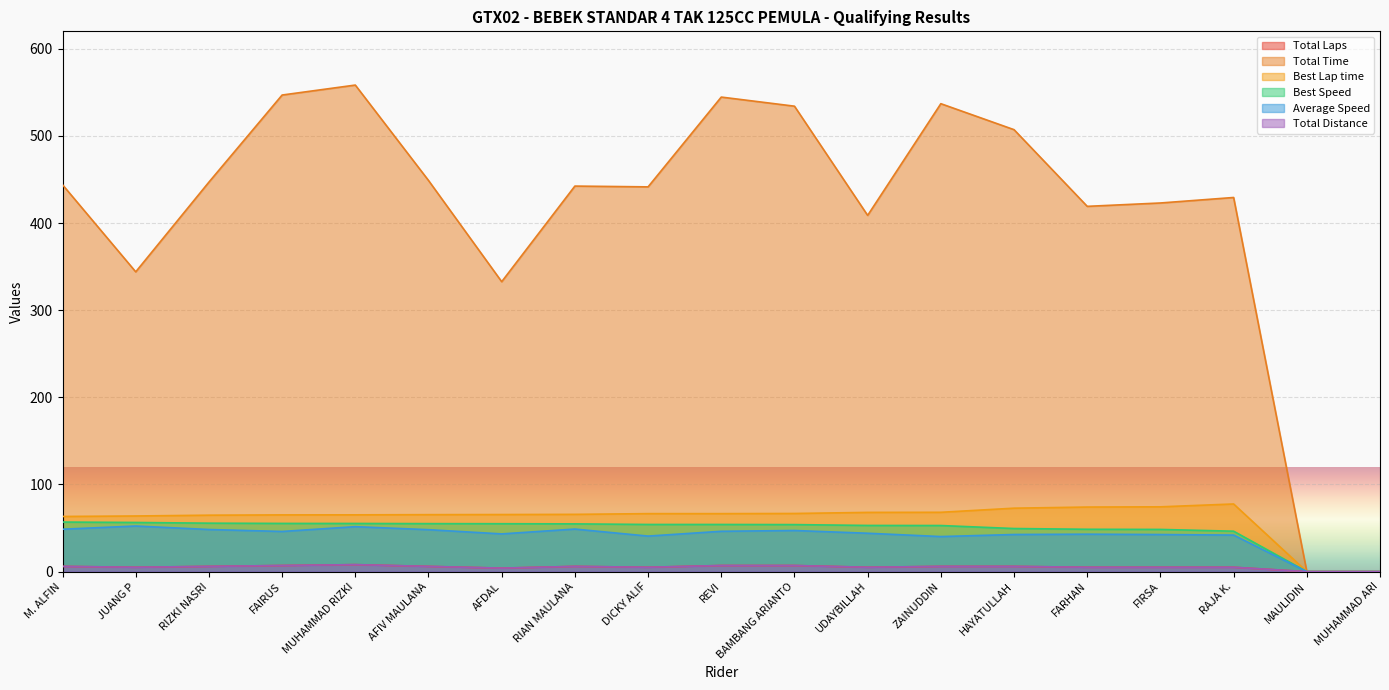

What is the approximate value of Total Laps at M. ALFIN?

6.0